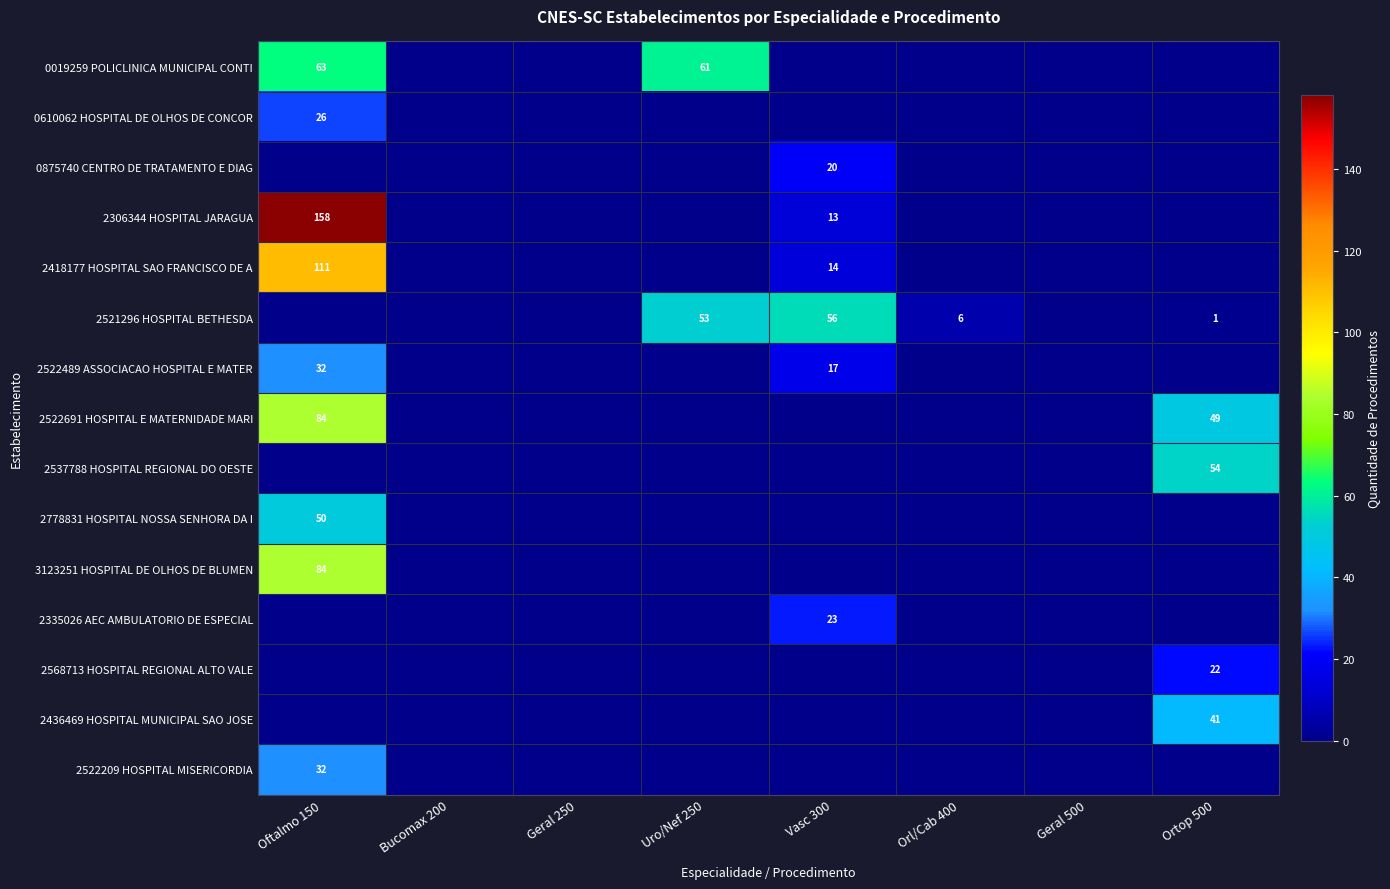

At which category is the sum across all series the highest?

Oftalmo 150